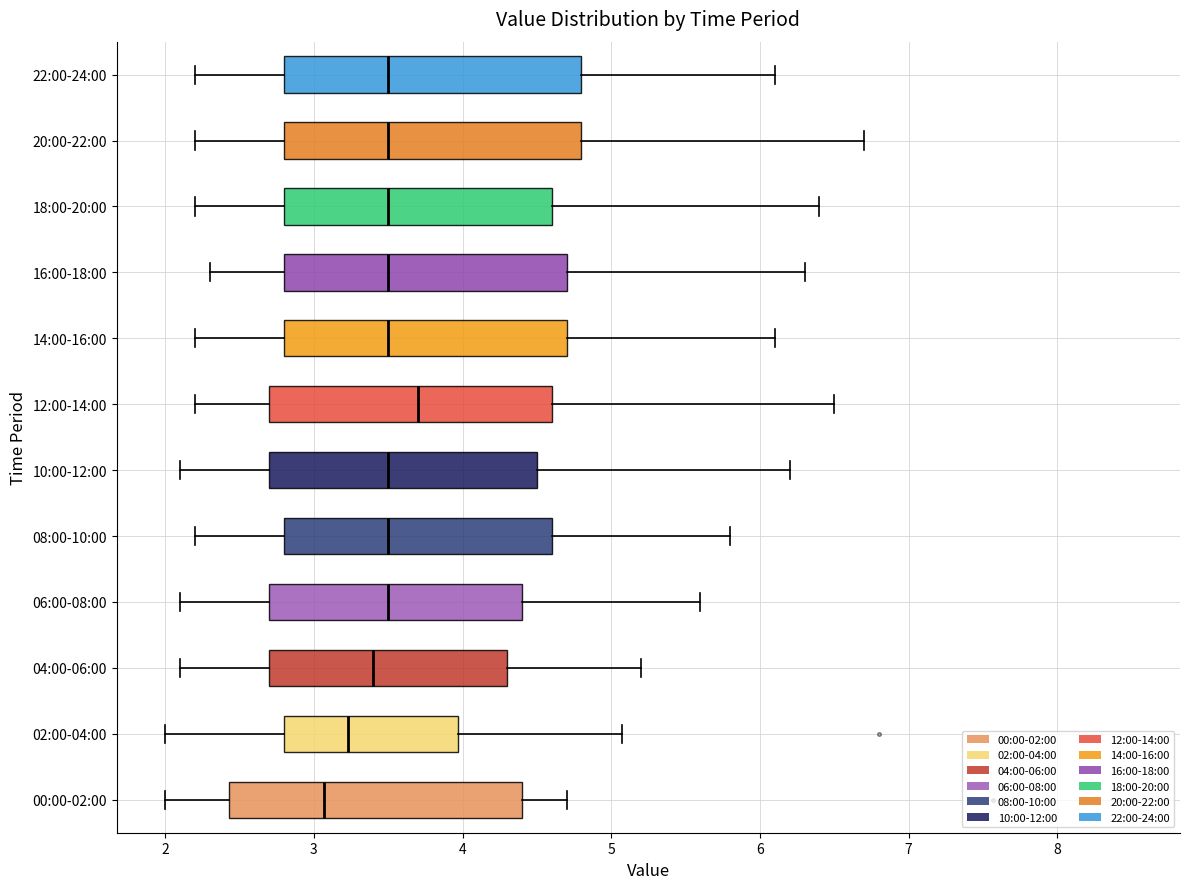

Reading bottom to top, read every box against the x-axis: the position of its median line, the range the box covers, and the ends of its whiskers. The values are not printed on the chart, so give them approximately, as read against the axis.

00:00-02:00: median 3.1, box 2.4 to 4.4, whiskers 2.0 to 4.7
02:00-04:00: median 3.2, box 2.8 to 4.0, whiskers 2.0 to 5.1
04:00-06:00: median 3.4, box 2.7 to 4.3, whiskers 2.1 to 5.2
06:00-08:00: median 3.5, box 2.7 to 4.4, whiskers 2.1 to 5.6
08:00-10:00: median 3.5, box 2.8 to 4.6, whiskers 2.2 to 5.8
10:00-12:00: median 3.5, box 2.7 to 4.5, whiskers 2.1 to 6.2
12:00-14:00: median 3.7, box 2.7 to 4.6, whiskers 2.2 to 6.5
14:00-16:00: median 3.5, box 2.8 to 4.7, whiskers 2.2 to 6.1
16:00-18:00: median 3.5, box 2.8 to 4.7, whiskers 2.3 to 6.3
18:00-20:00: median 3.5, box 2.8 to 4.6, whiskers 2.2 to 6.4
20:00-22:00: median 3.5, box 2.8 to 4.8, whiskers 2.2 to 6.7
22:00-24:00: median 3.5, box 2.8 to 4.8, whiskers 2.2 to 6.1